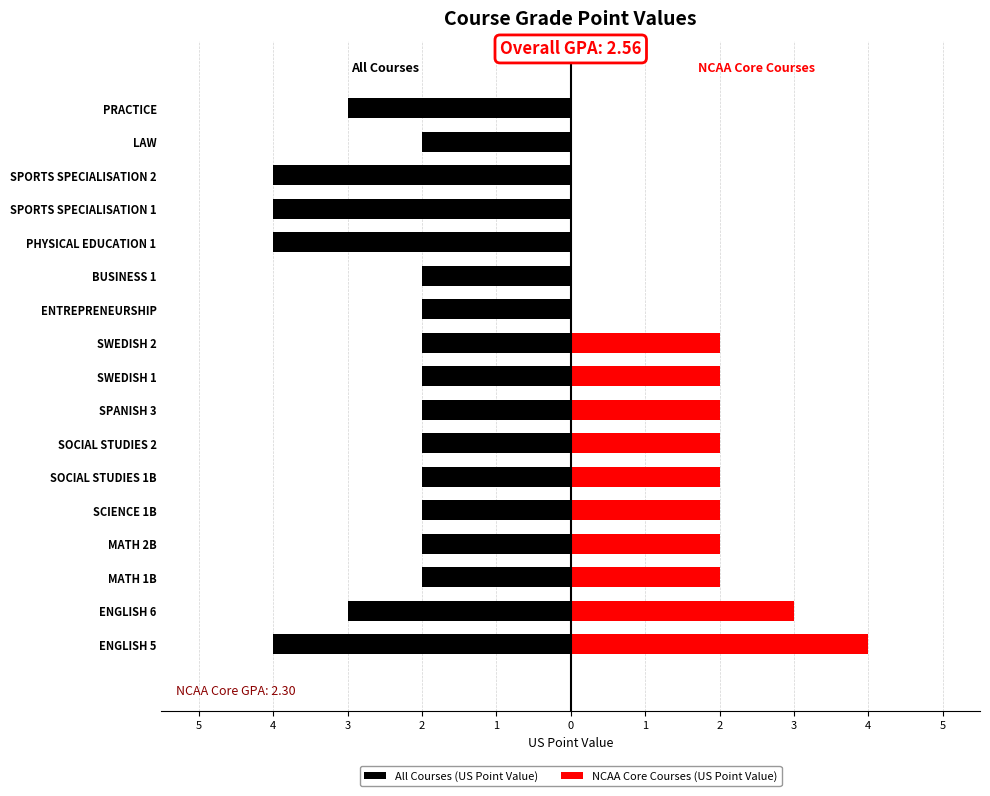

Which series has the widest spread of values?

NCAA Core Courses (US Point Value)